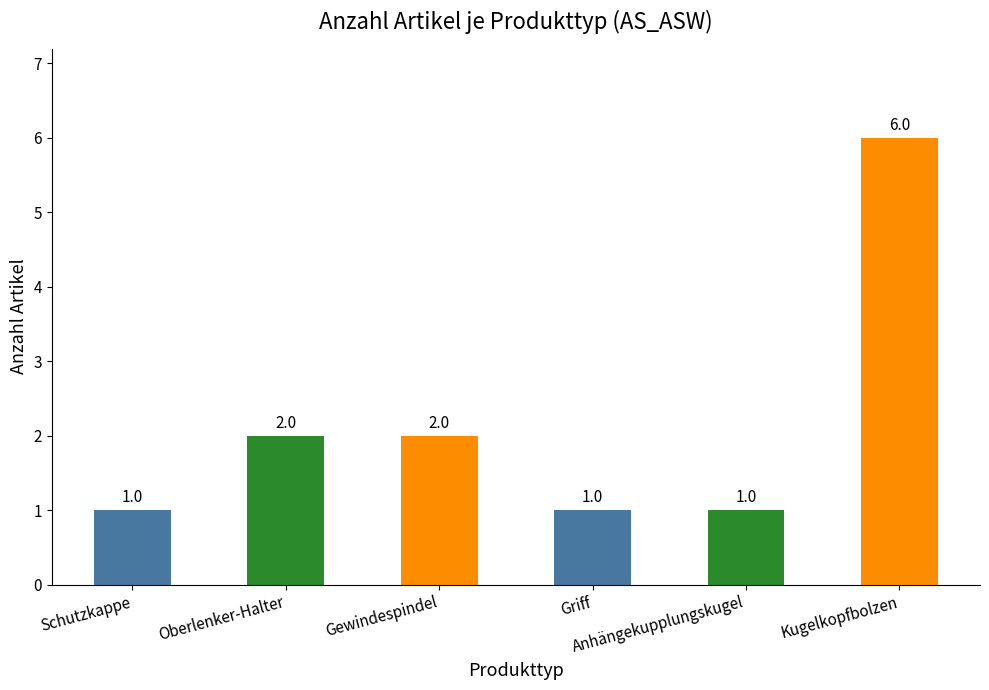

What is the difference between the maximum and minimum values?

5